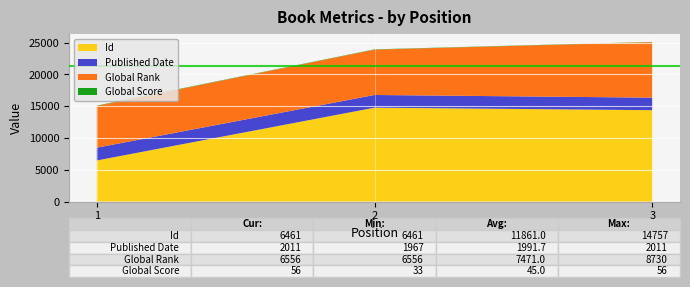

Reading right to left, extract all data points from this chart.

Id: 14365	14757	6461
Published Date: 1967	1997	2011
Global Rank: 8730	7127	6556
Global Score: 33	46	56